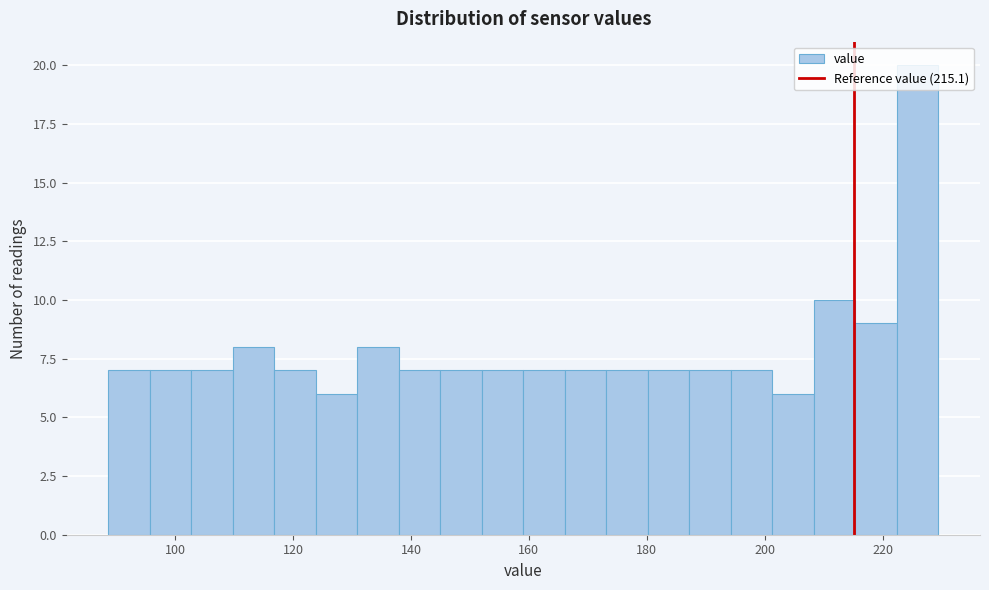

Around what value on the x-axis is the tallest bar? Give the approximate position of its centre, as read against the axis.

226